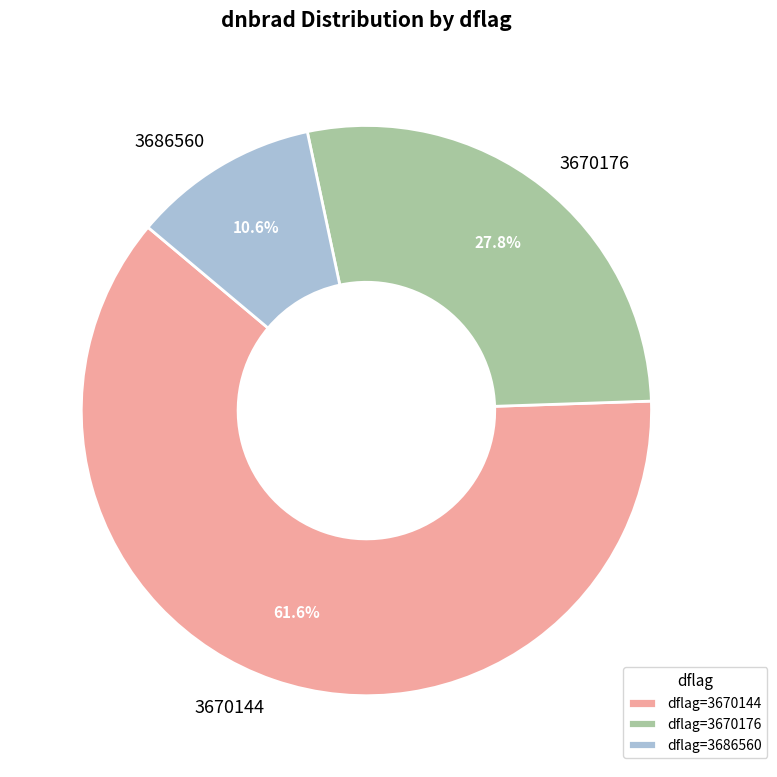

Which has a higher value, 3670144 or 3686560?

3670144